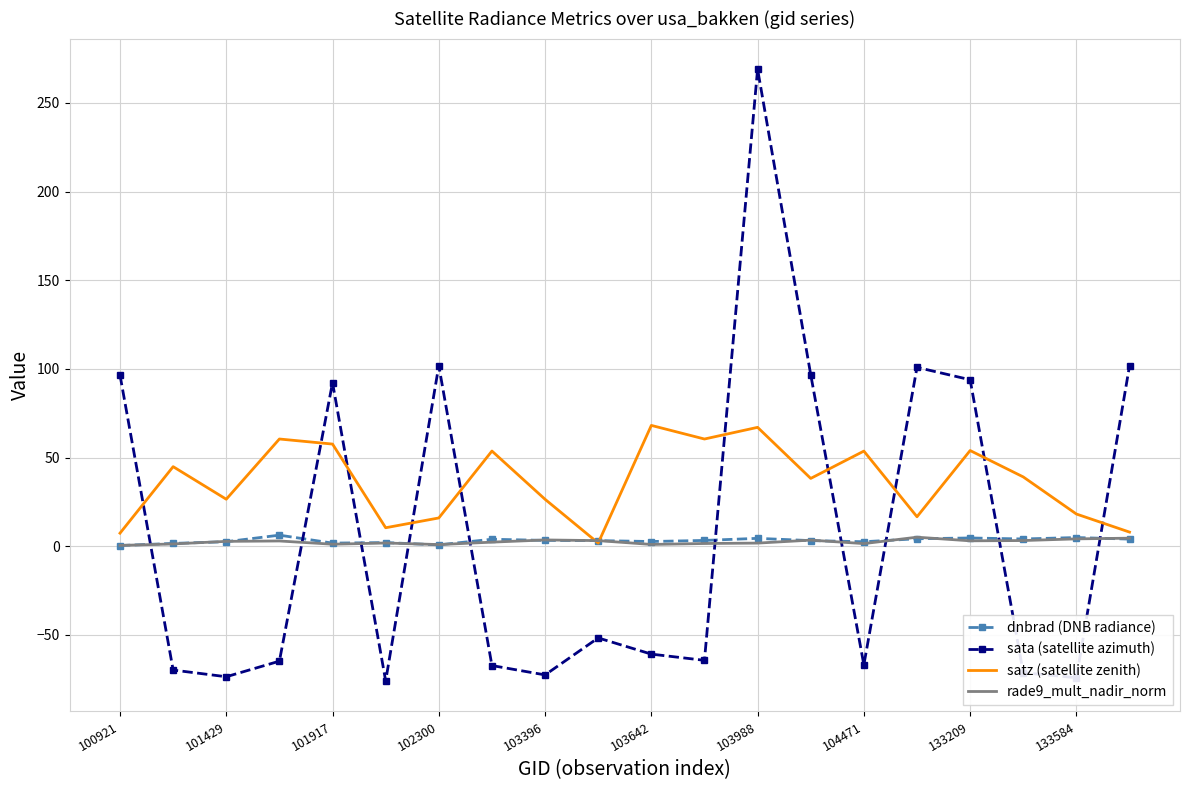

What is the average value of the satz (satellite zenith) series?

36.4